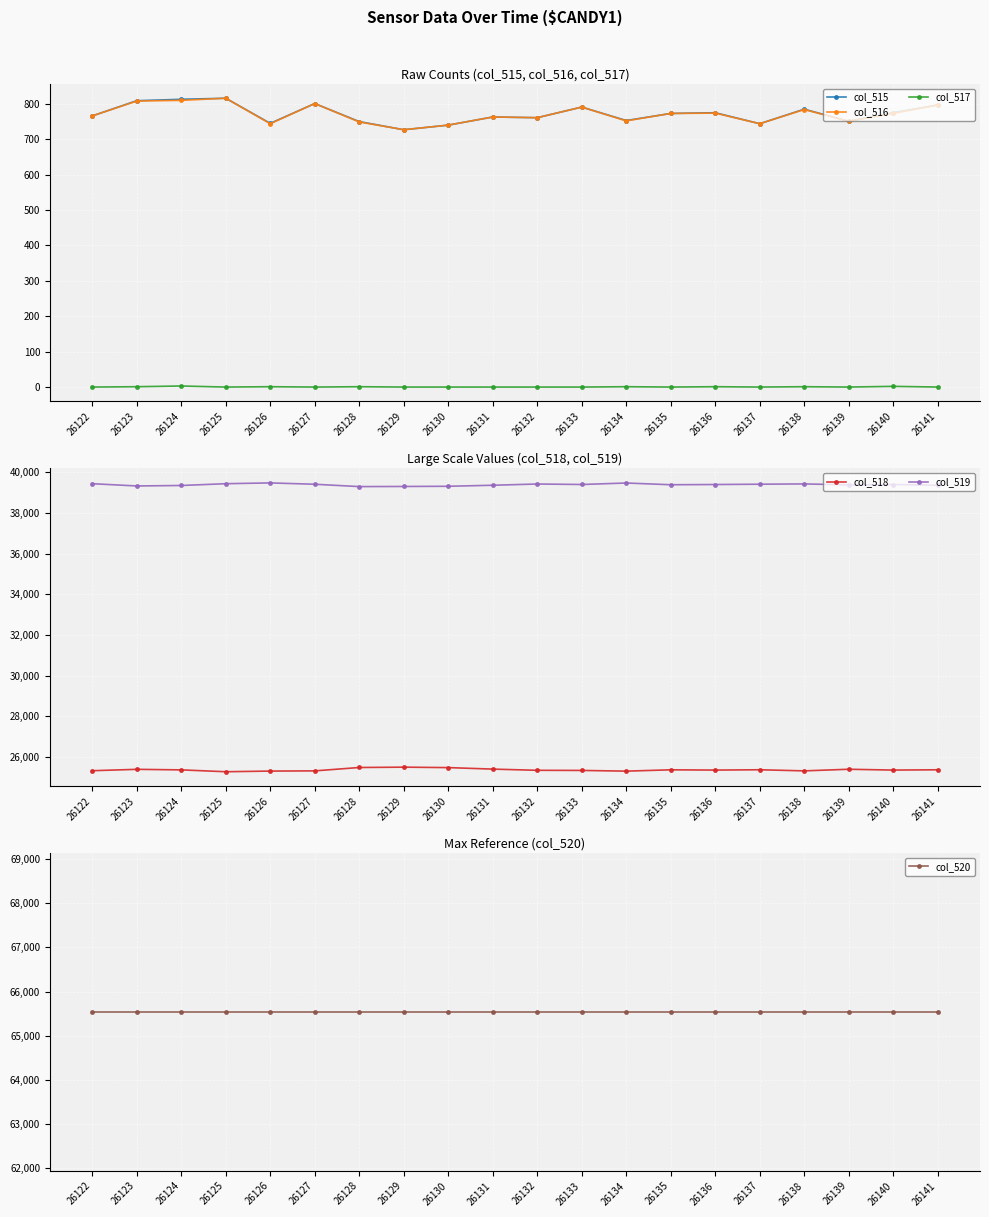

At which category does col_515 reach its first local peak?

26125